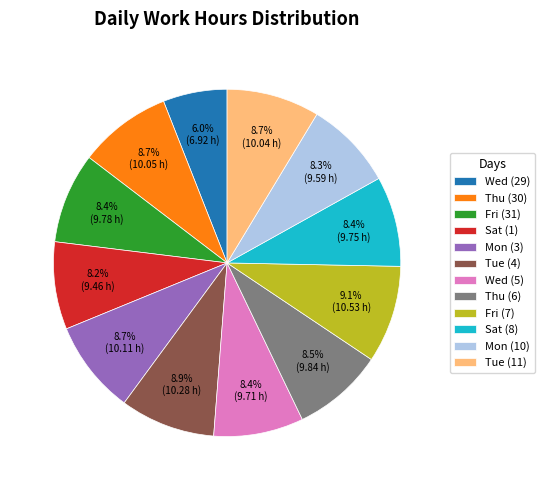

Approximately how many times larger is the value at Fri (7) compared to Thu (30)?

1.0